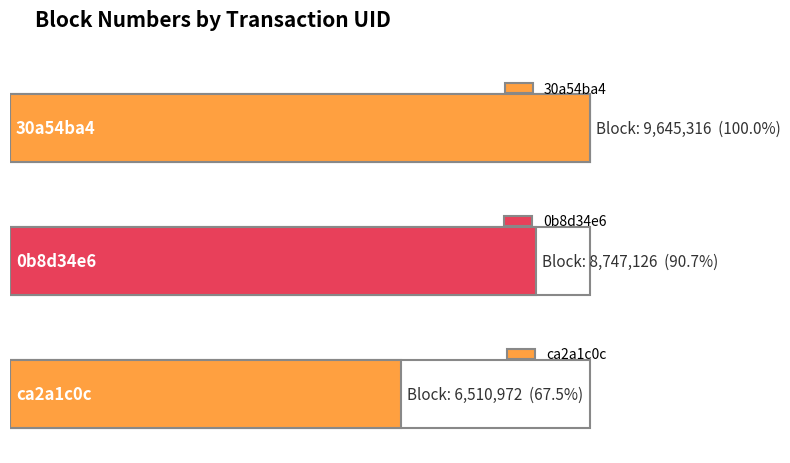

What is the difference between the second highest and minimum values?

2236154